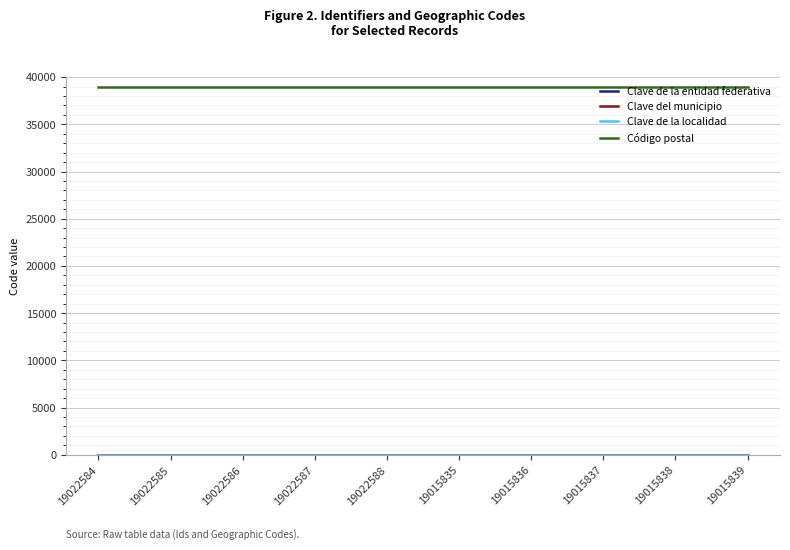

The value of Código postal at 19015839 is 39000. True or false?

True